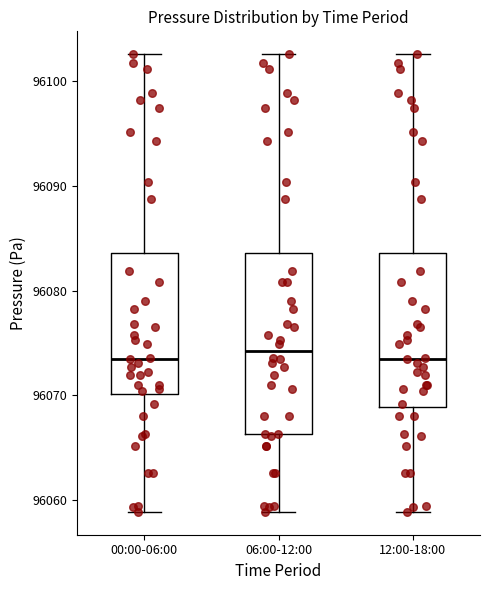

Reading left to right, transcribe this box plot: for each box, give where its median line is, the range the box spans, and where its two whiskers end, as read against the y-axis. The values are not printed on the chart, so give them approximately, as read against the axis.

00:00-06:00: median 96074, box 96070 to 96084, whiskers 96059 to 96103
06:00-12:00: median 96074, box 96066 to 96084, whiskers 96059 to 96103
12:00-18:00: median 96074, box 96069 to 96084, whiskers 96059 to 96103